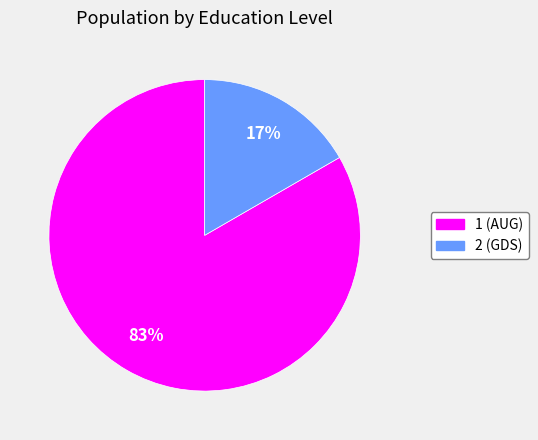

To the nearest percent, what is the average slice percentage?

50%